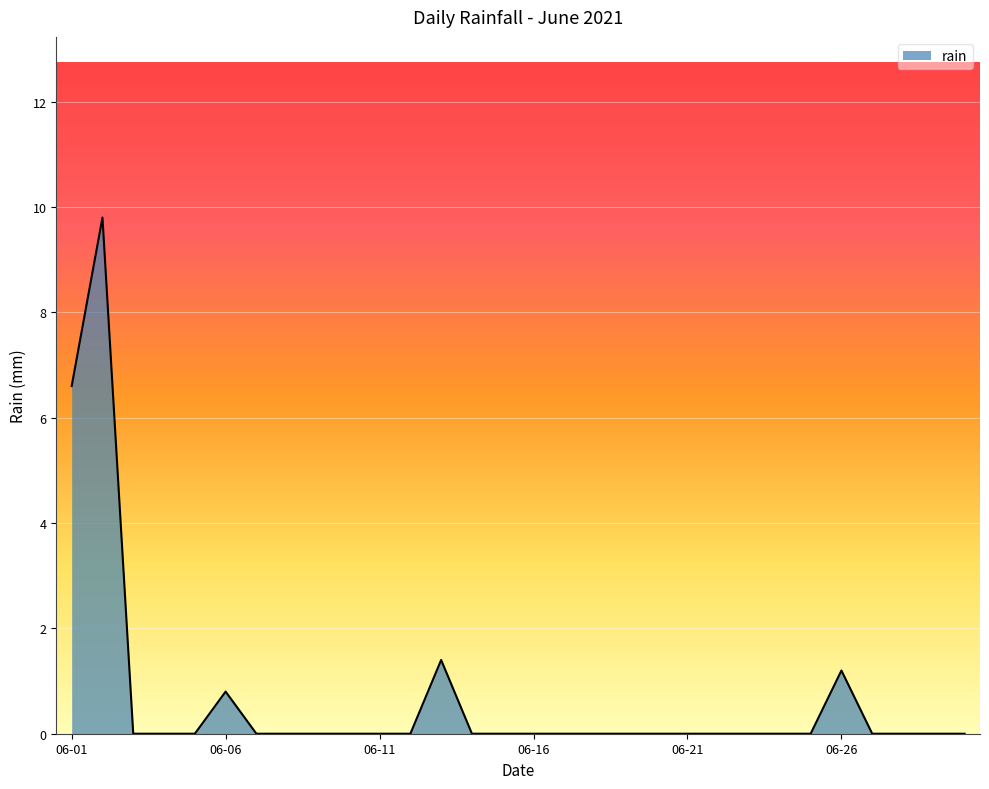

What is the greatest value displayed?

9.8